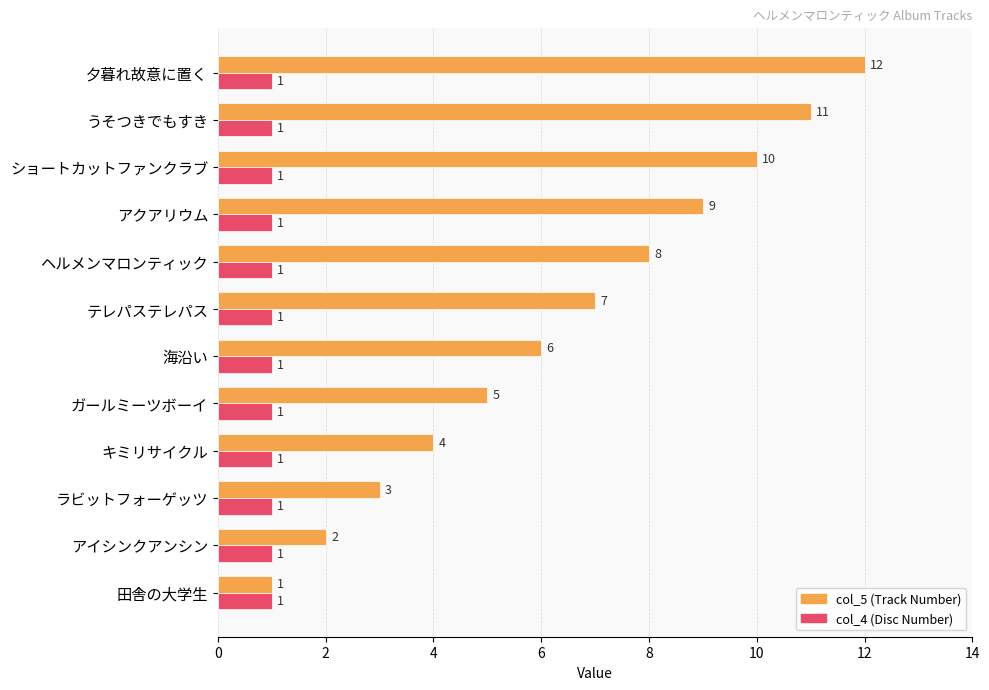

What is the spread (max minus min) of values at ヘルメンマロンティック?

7